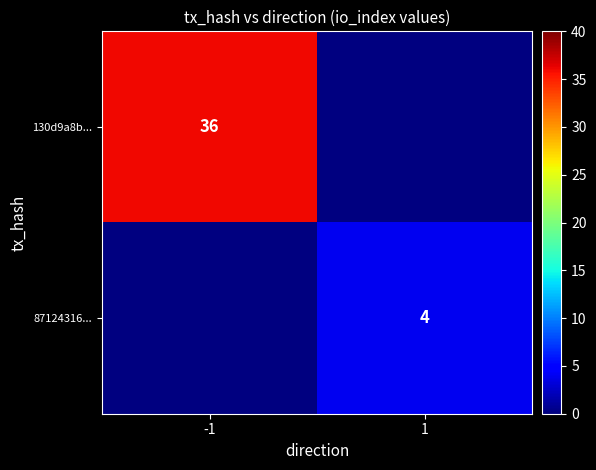

How many data points does each series have?

2